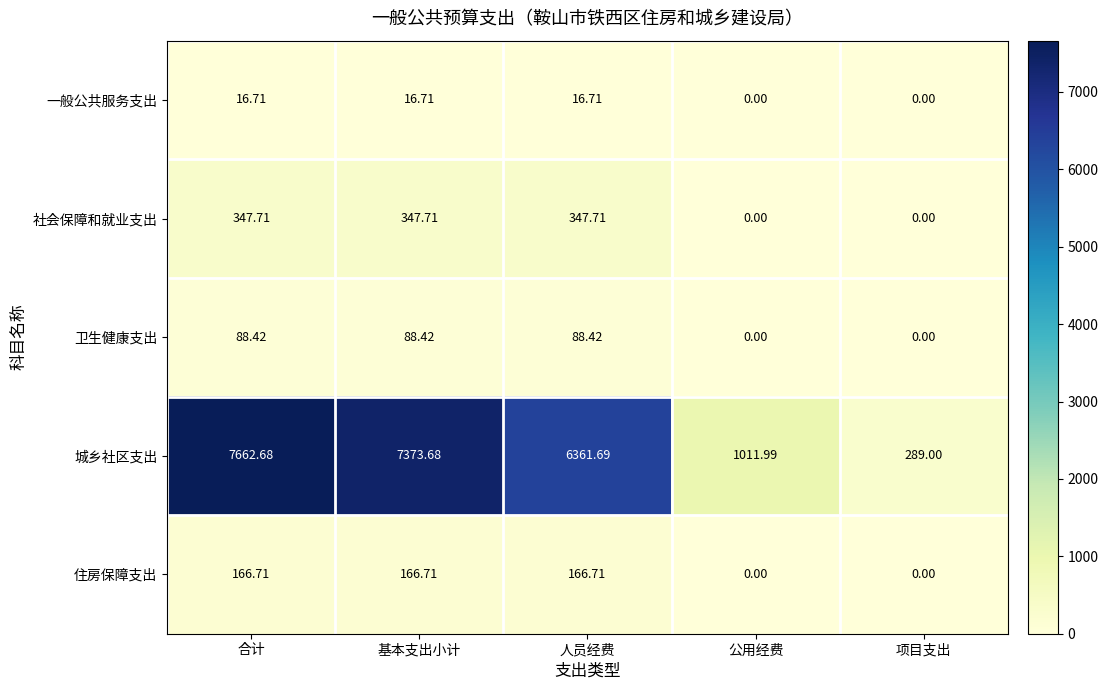

How many data points in 城乡社区支出 are above 6361?

3